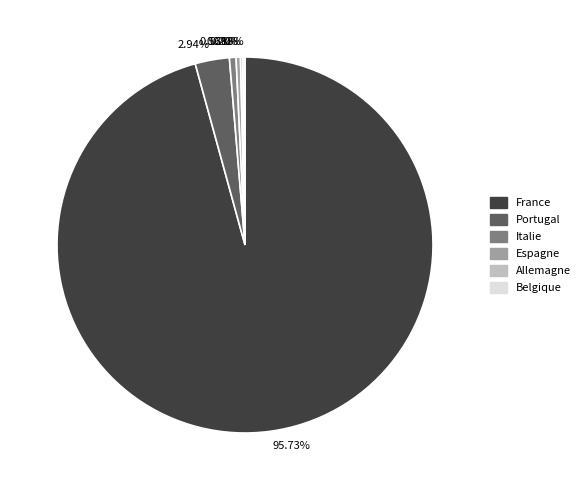

Does any single category account for the majority?

Yes